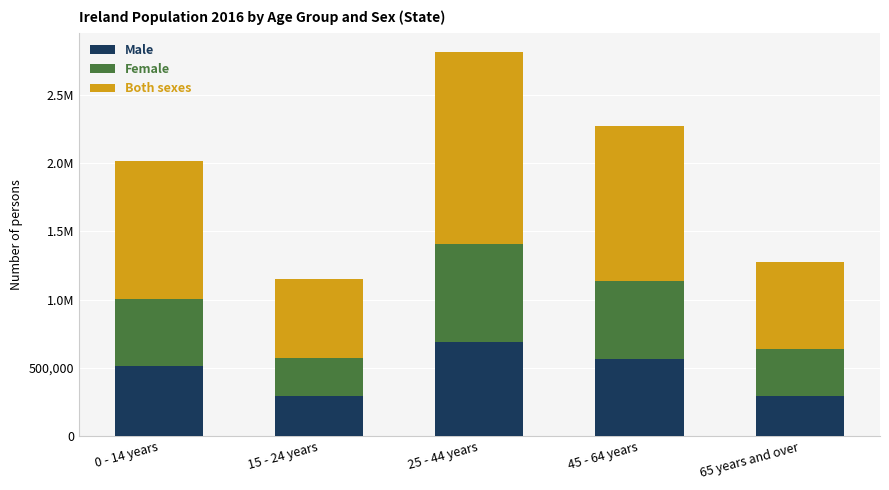

What are all the series names shown in the legend?

Male, Female, Both sexes